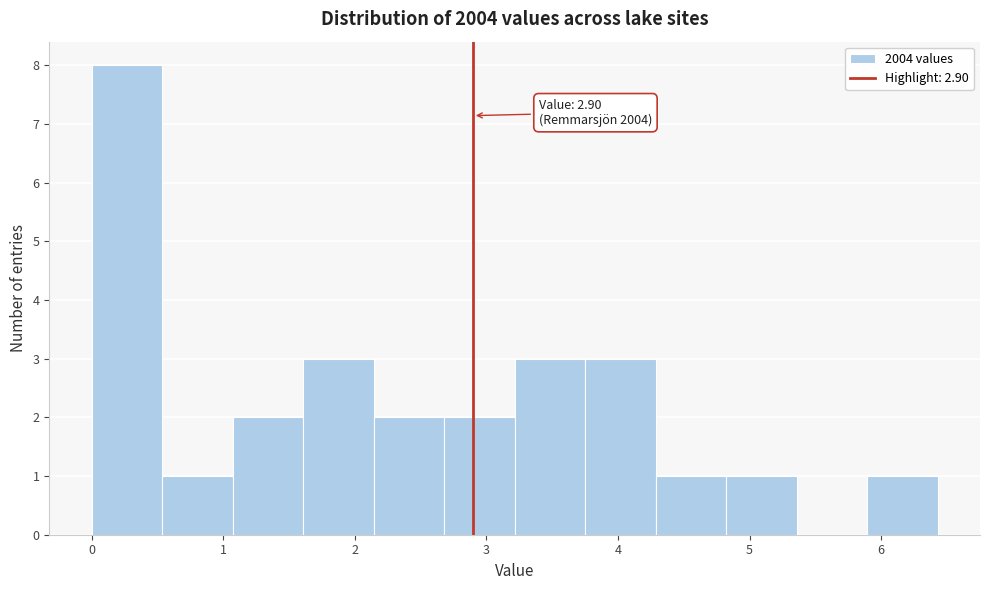

Which range on the x-axis has the tallest bar?

0.0 to 0.5